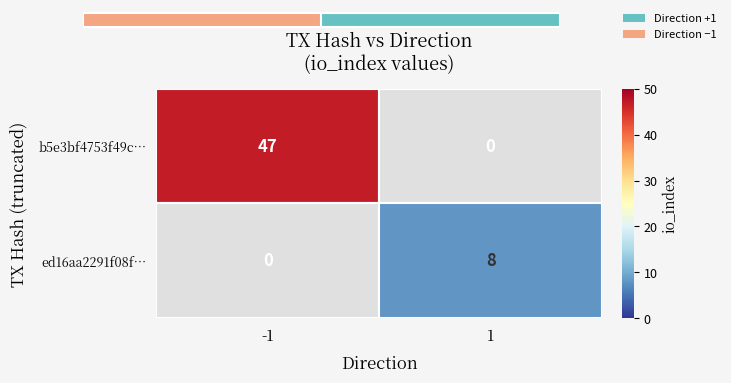

Reading left to right, extract all data points from this chart.

b5e3bf4753f49c…: -1=47	1=0
ed16aa2291f08f…: -1=0	1=8